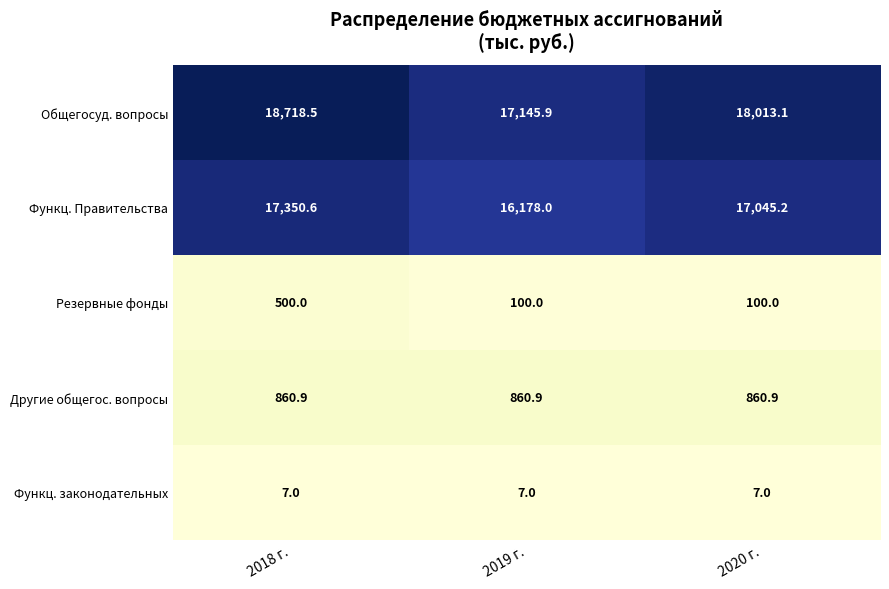

What is the difference between the highest and lowest values at 2018 г.?

18711.5